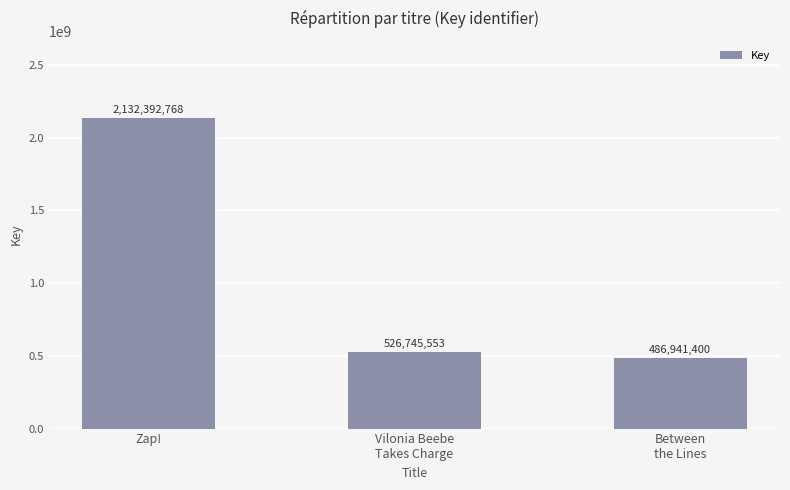

What is the approximate value at Between
the Lines?

486941400